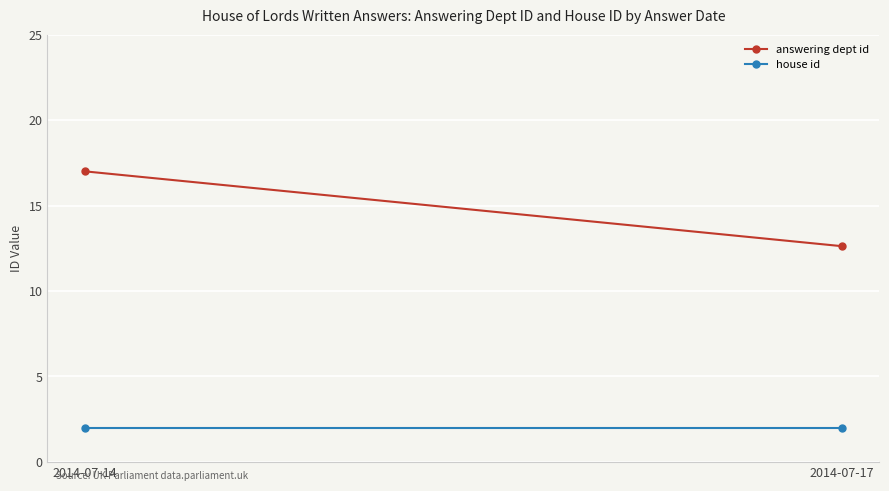

What is the maximum value shown in the chart?

17.0